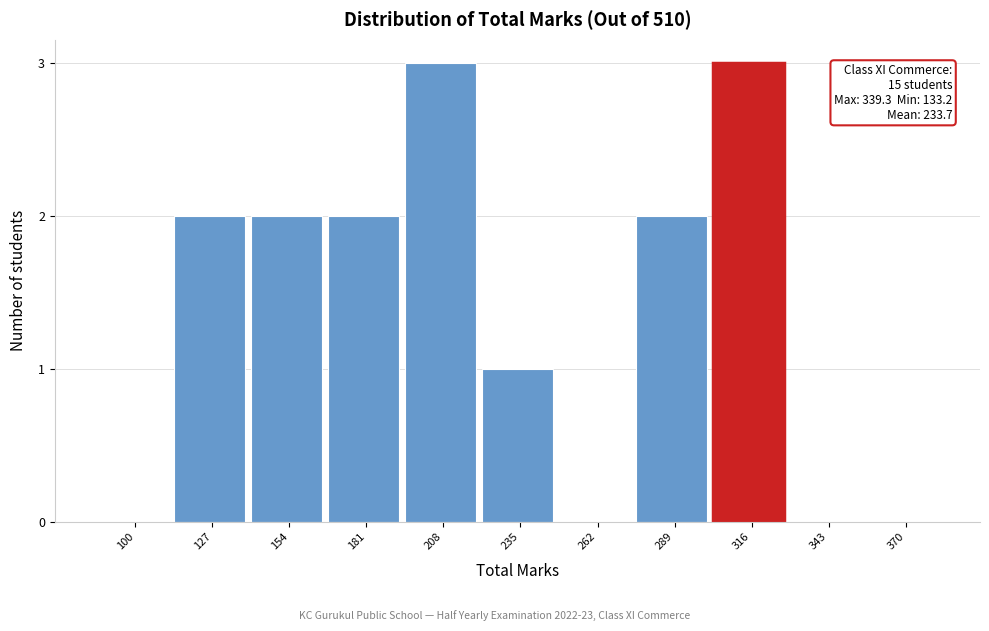

Reading right to left, what are all the values shown in this chart?

370=0	343=0	316=3	289=2	262=0	235=1	208=3	181=2	154=2	127=2	100=0